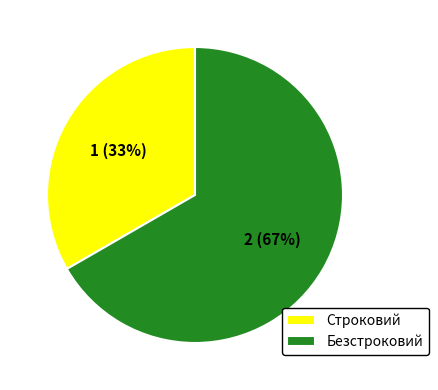

Rank the categories by value from lowest to highest.

Строковий, Безстроковий